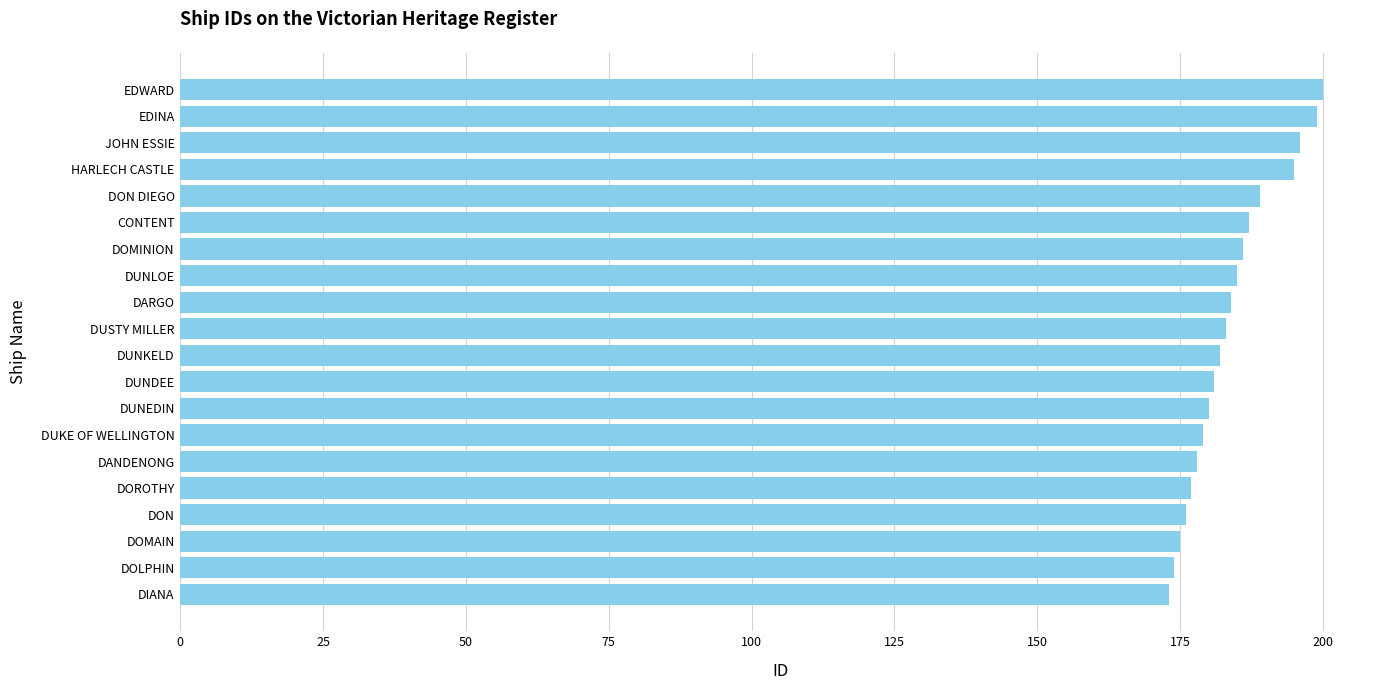

What is the difference between the maximum and minimum values?

27